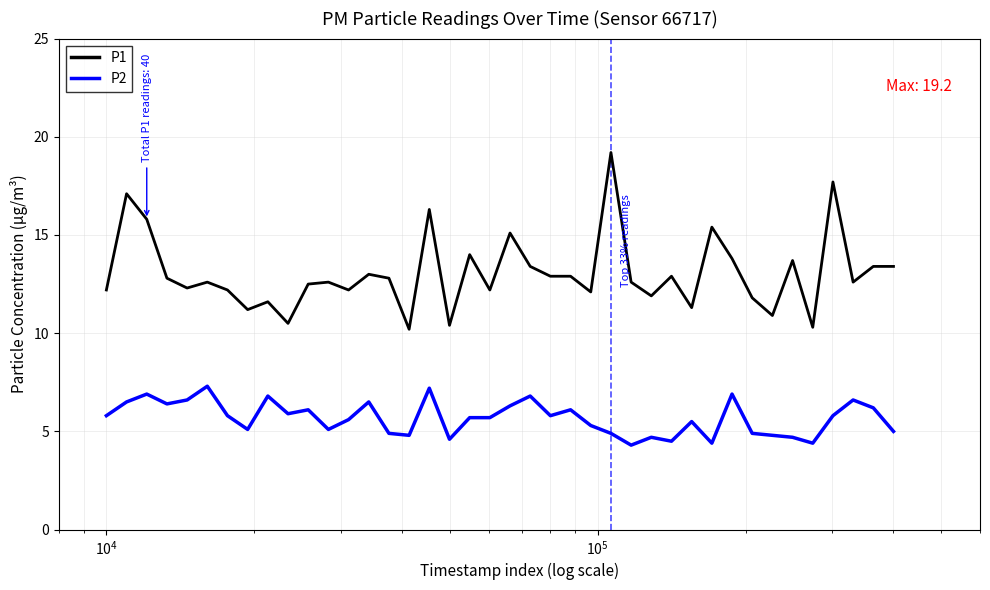

Which series has the widest spread of values?

P1